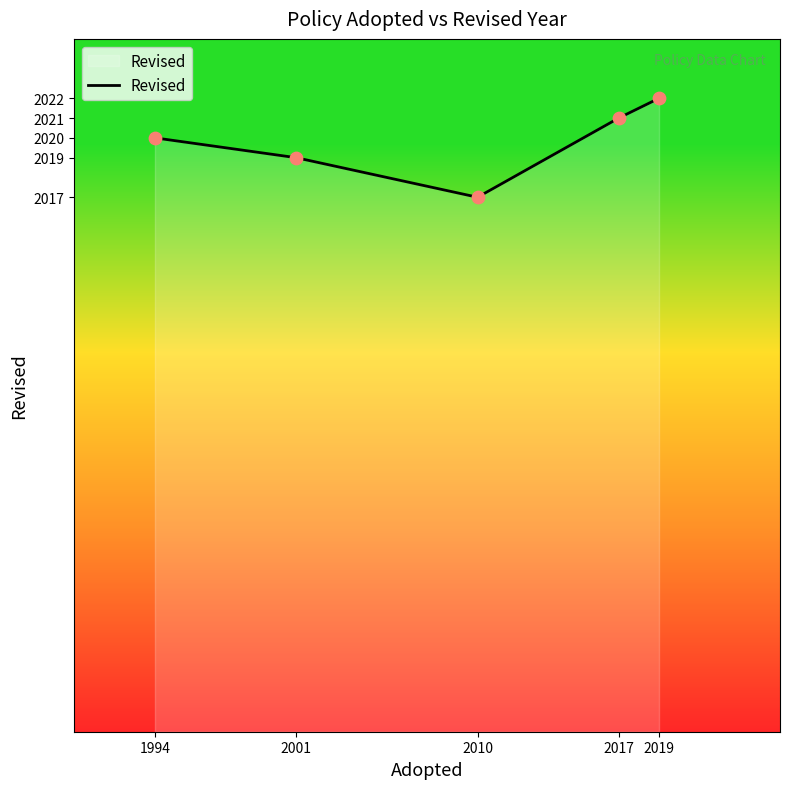

Which has a higher value, 1994 or 2010?

1994